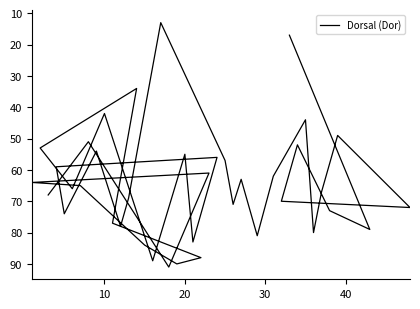

How many lines are shown in the chart?

1